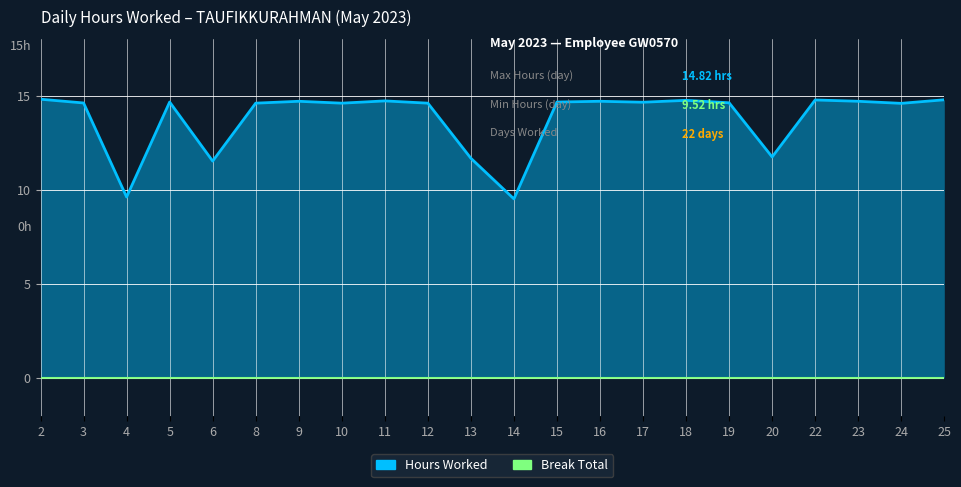

Approximately how many times larger is the value at 17 compared to 6?

1.3